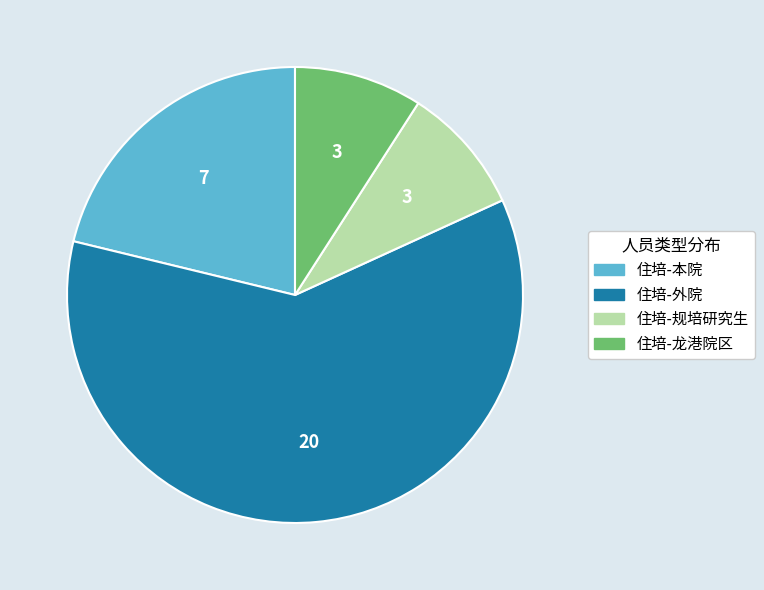

Does any single category account for the majority?

Yes